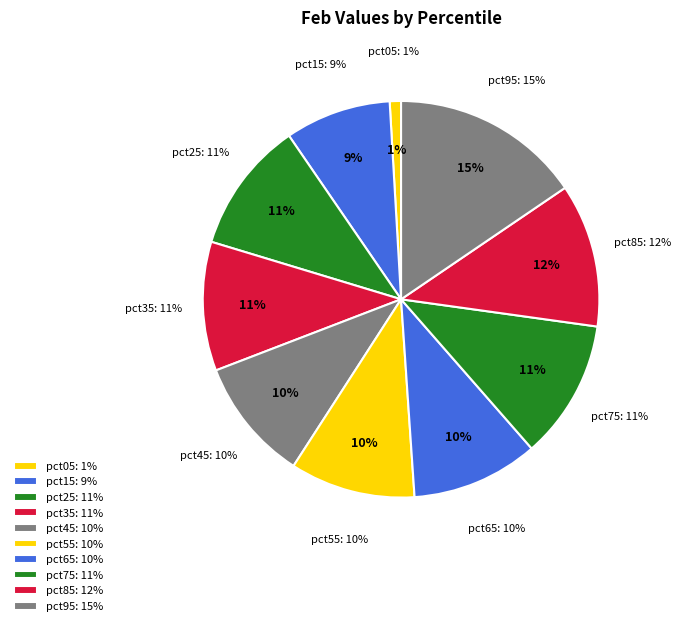

The pct25 slice represents 11% of the pie. True or false?

True